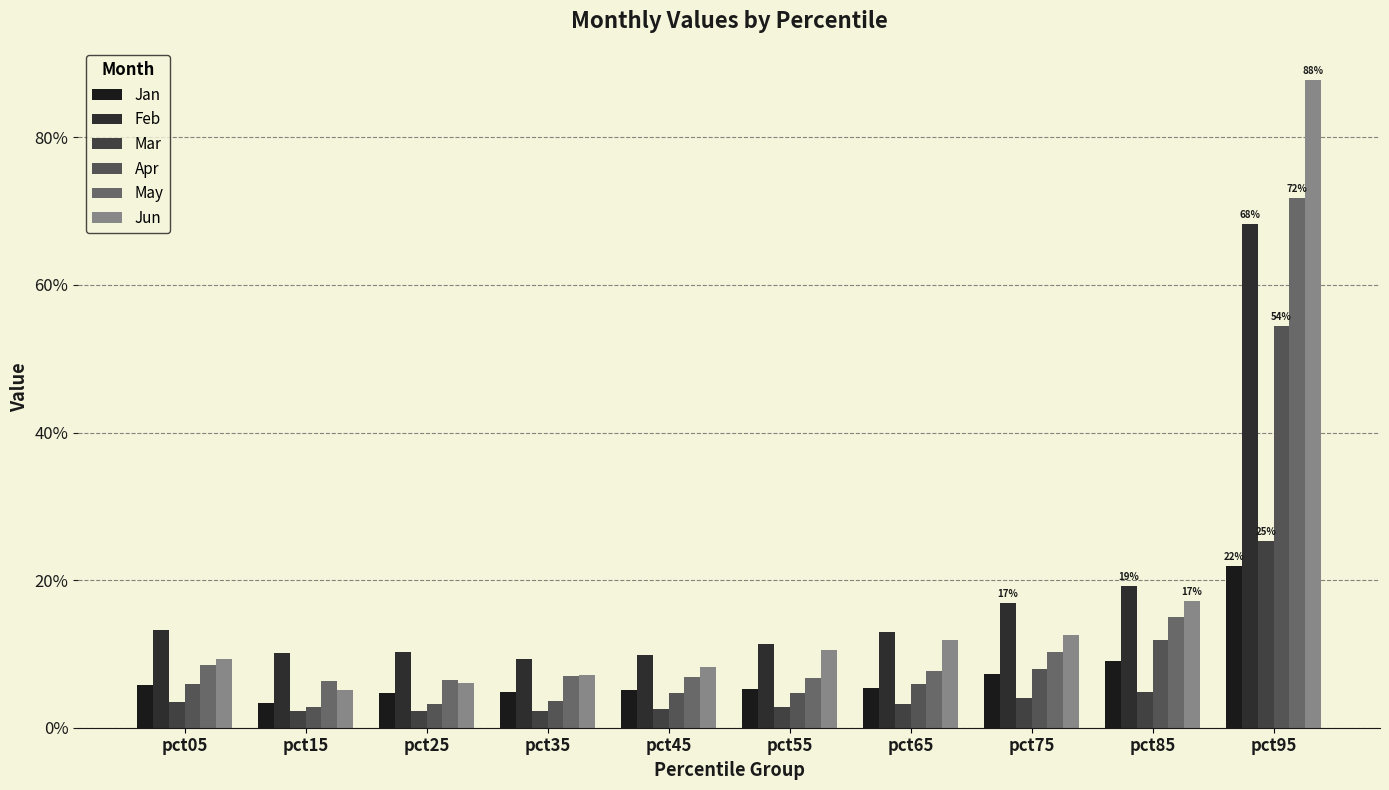

Are the bars horizontal?

No